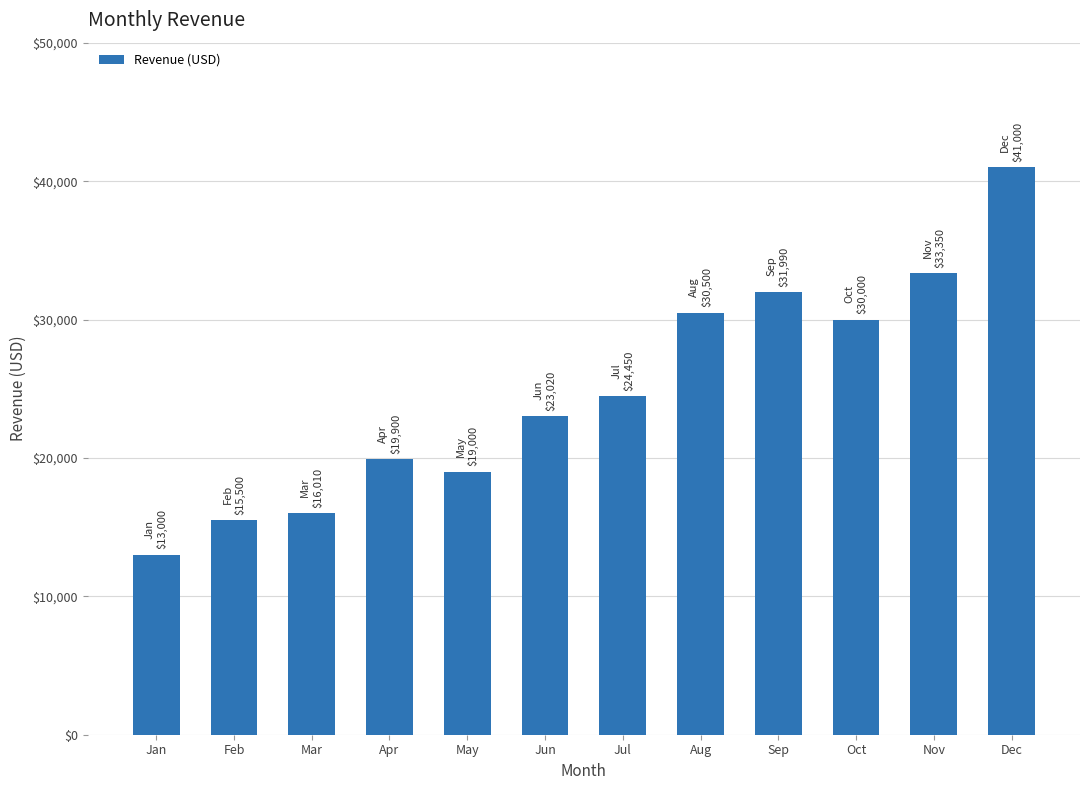

What is the value of the 2nd bar from the left?

15500